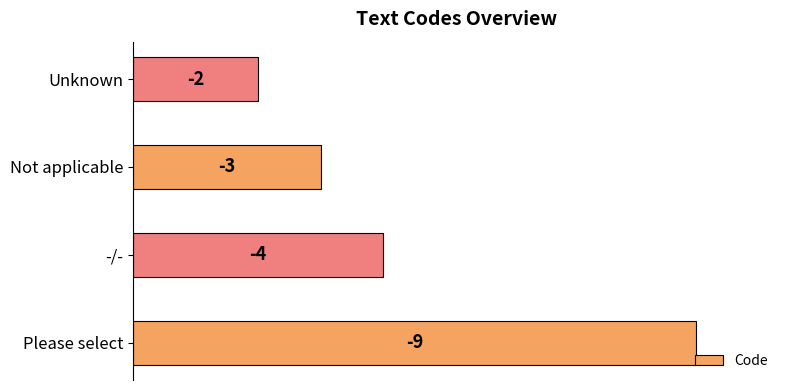

How many bars are there in total?

4